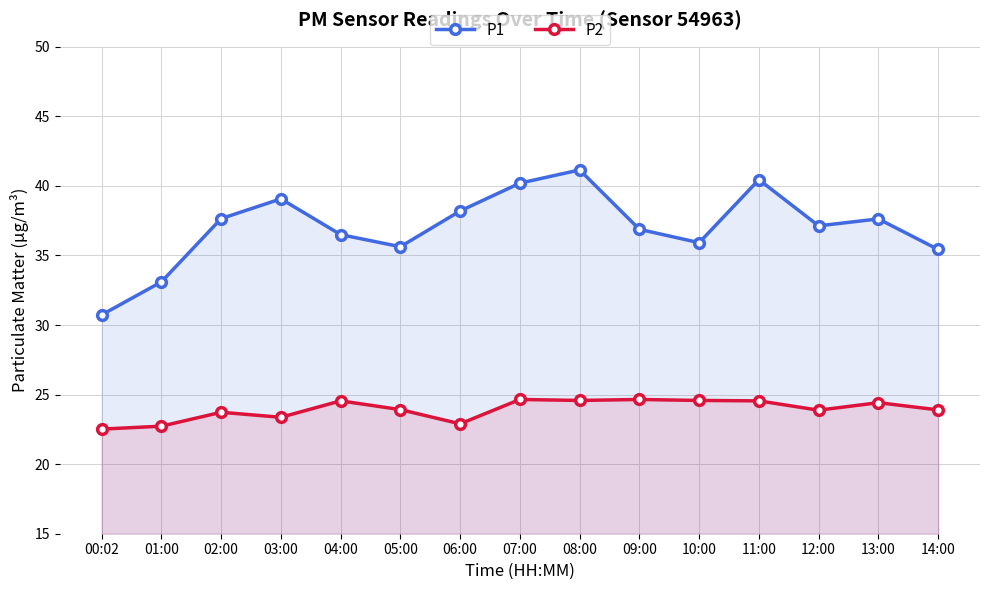

Which series changed the most between 02:00 and 10:00?

P1